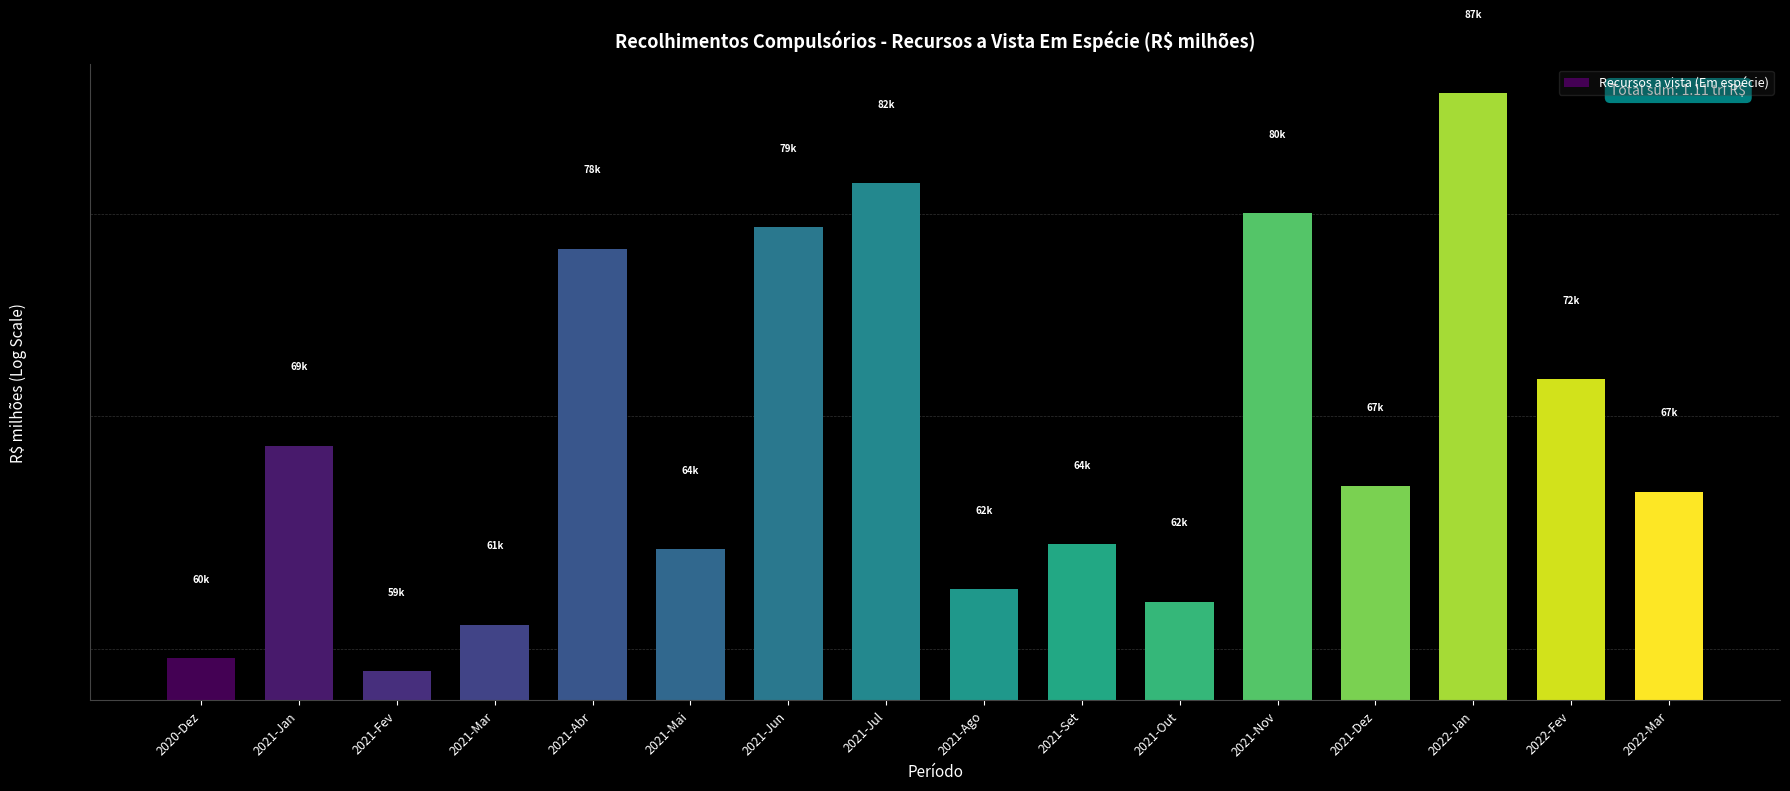

How many series are shown in this chart?

1